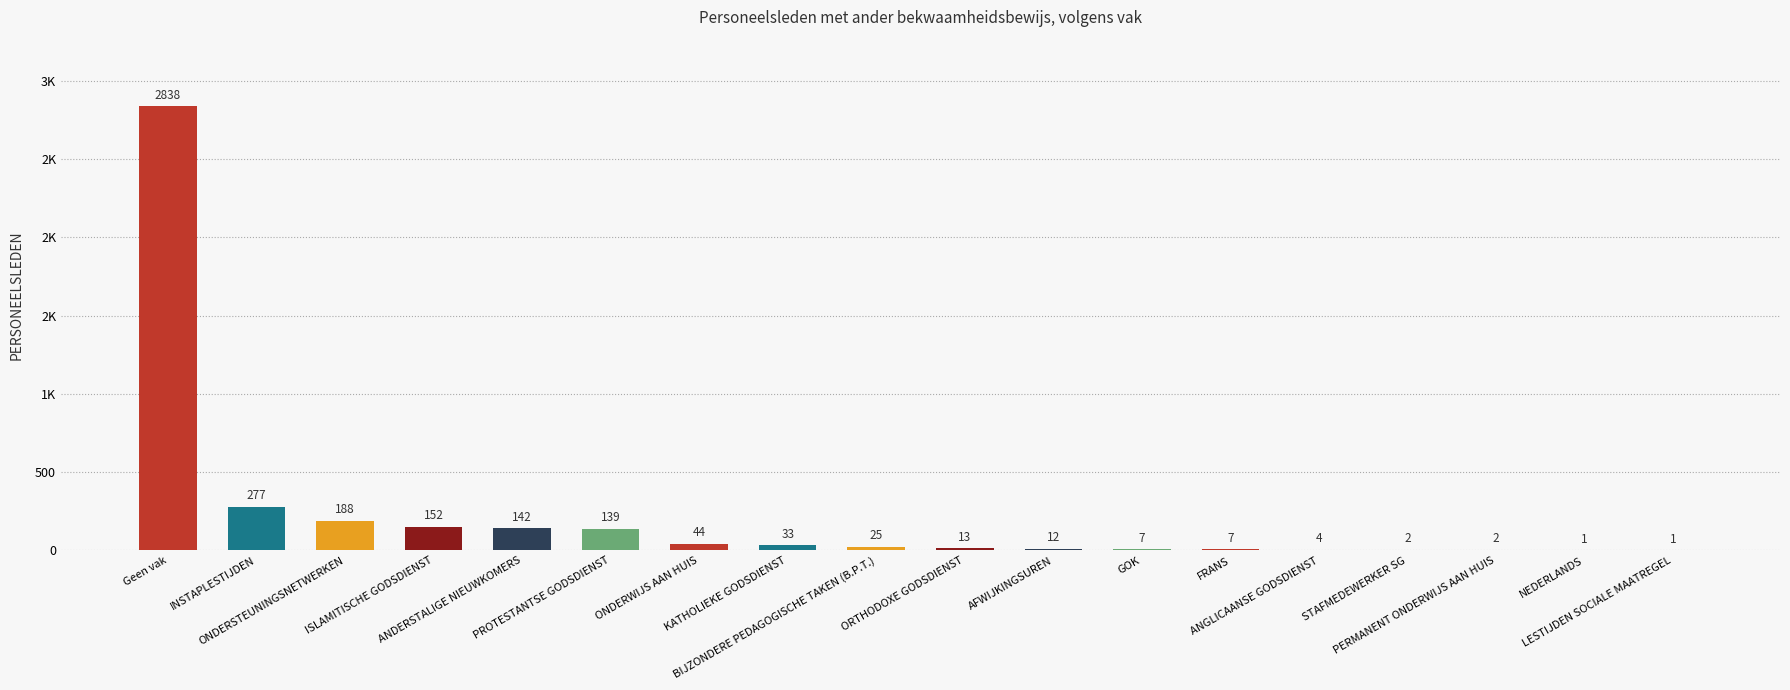

Which has a higher value, KATHOLIEKE GODSDIENST or PERMANENT ONDERWIJS AAN HUIS?

KATHOLIEKE GODSDIENST